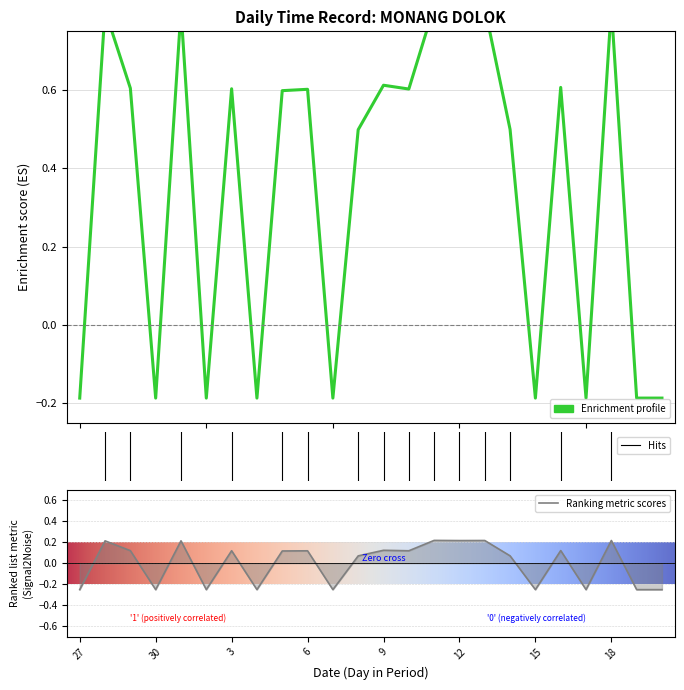

What is the change in value from 16 to 18?

+0.2